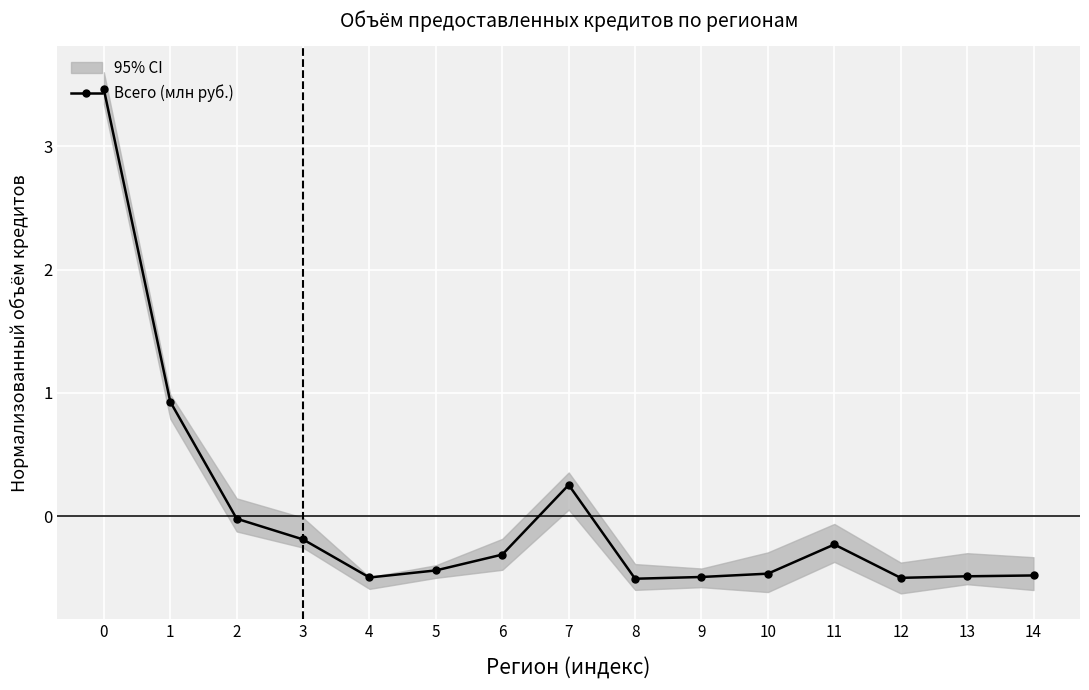

List the labels in order of value, largest first.

0, 1, 7, 2, 3, 11, 6, 5, 10, 14, 13, 9, 4, 12, 8